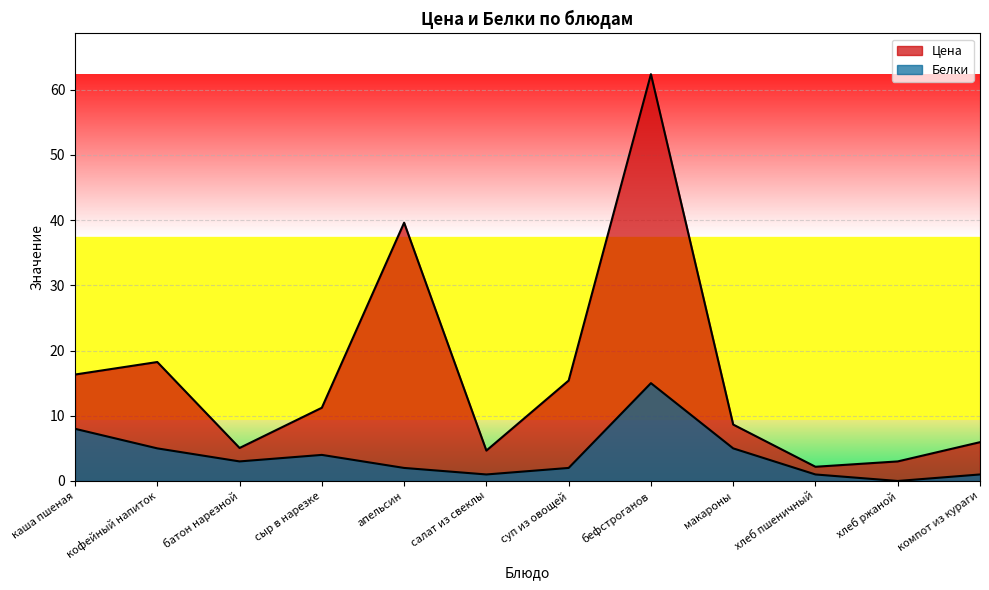

What is the label of the 8th point from the left?

бефстроганов